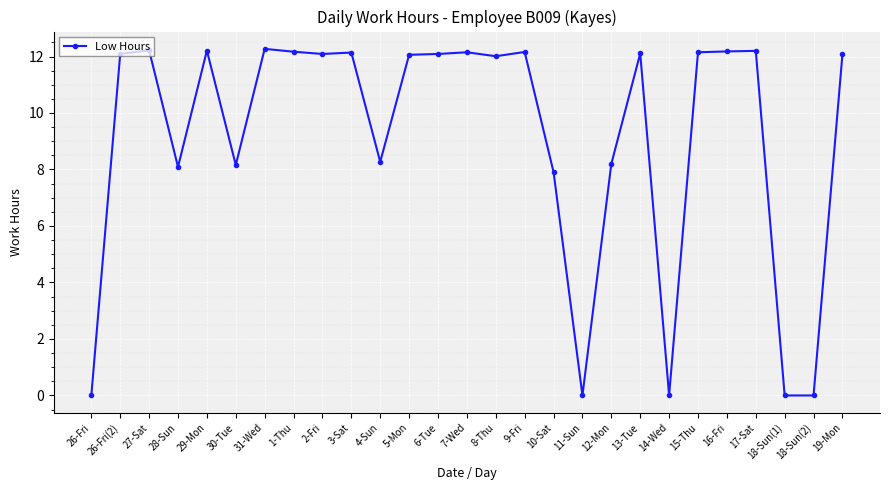

What is the difference between the maximum and second lowest values?

12.3